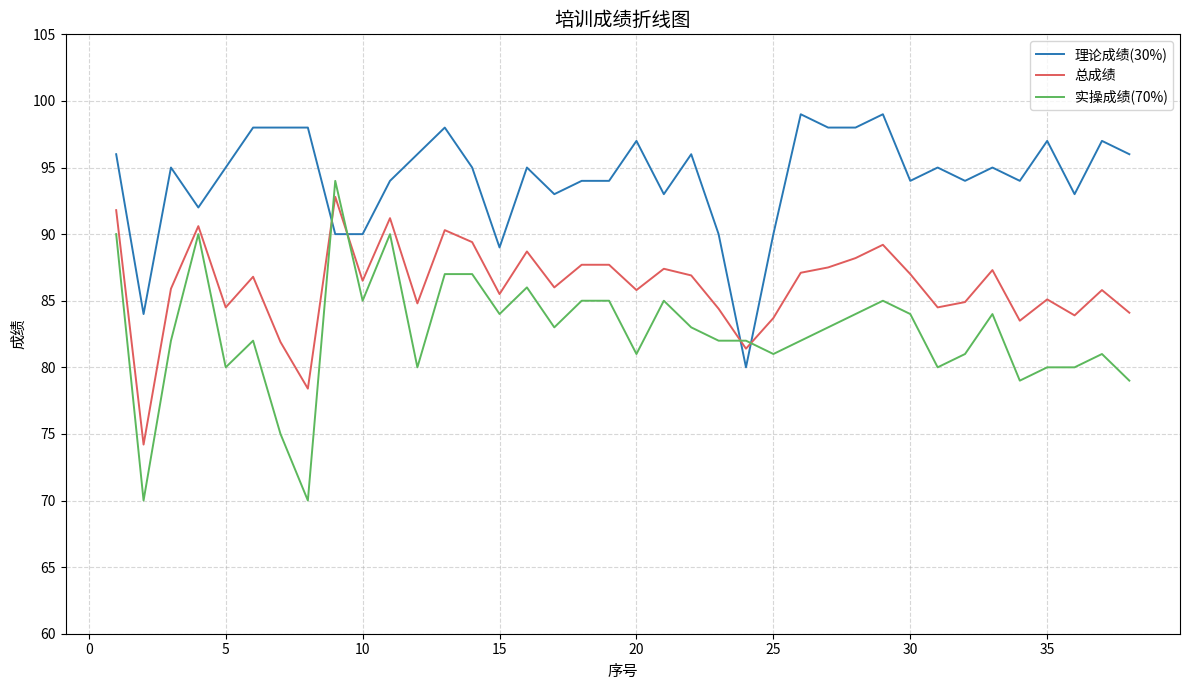

What is the minimum value for 总成绩?

74.2